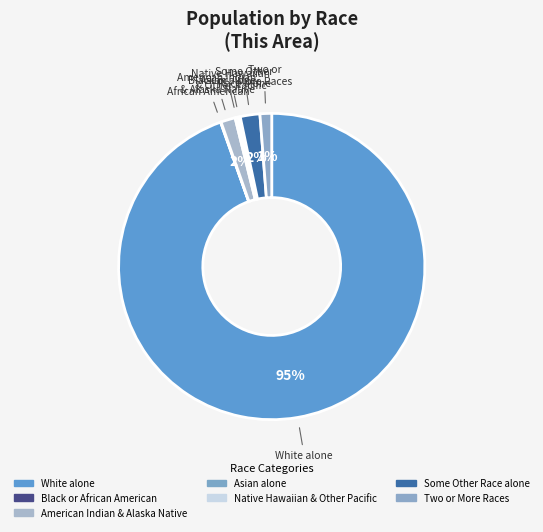

What is the smallest slice in the pie chart?

Black or African American alone